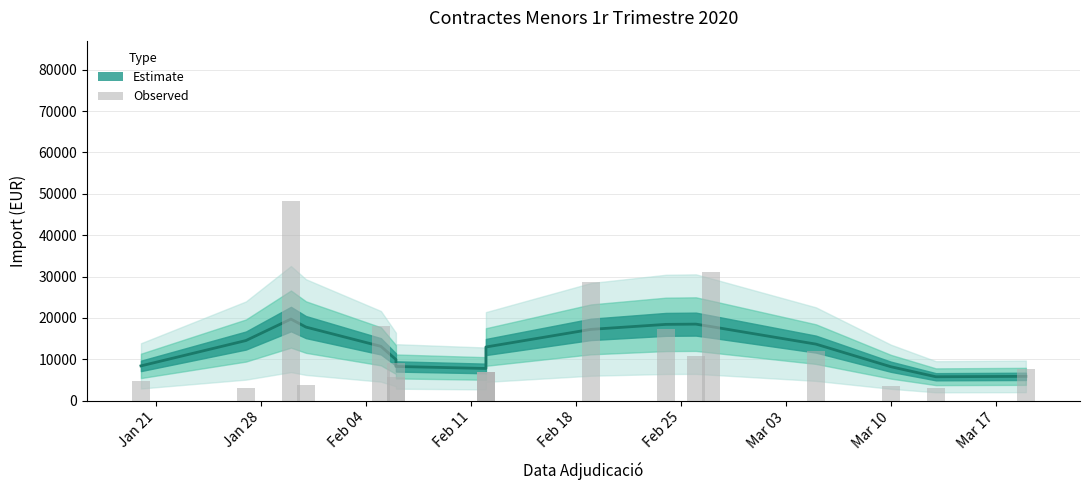

How many data points are less than 7600?

9